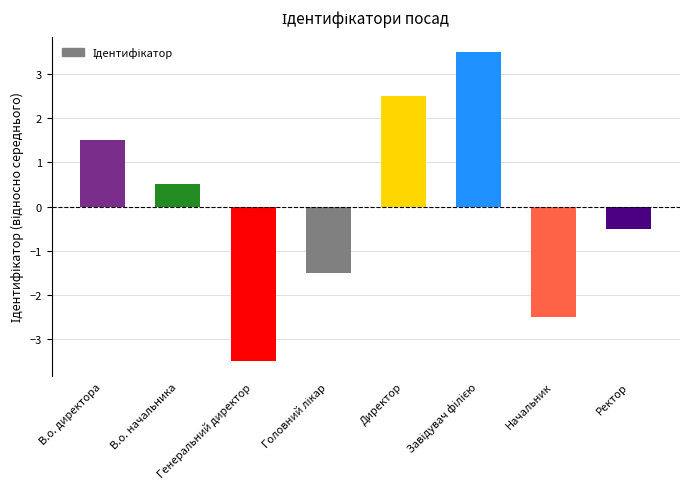

What is the difference between the values at В.о. начальника and Генеральний директор?

4.0